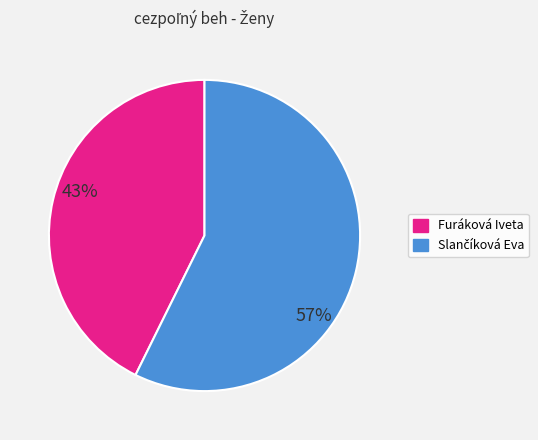

Does Furáková Iveta represent more than half of the total?

No